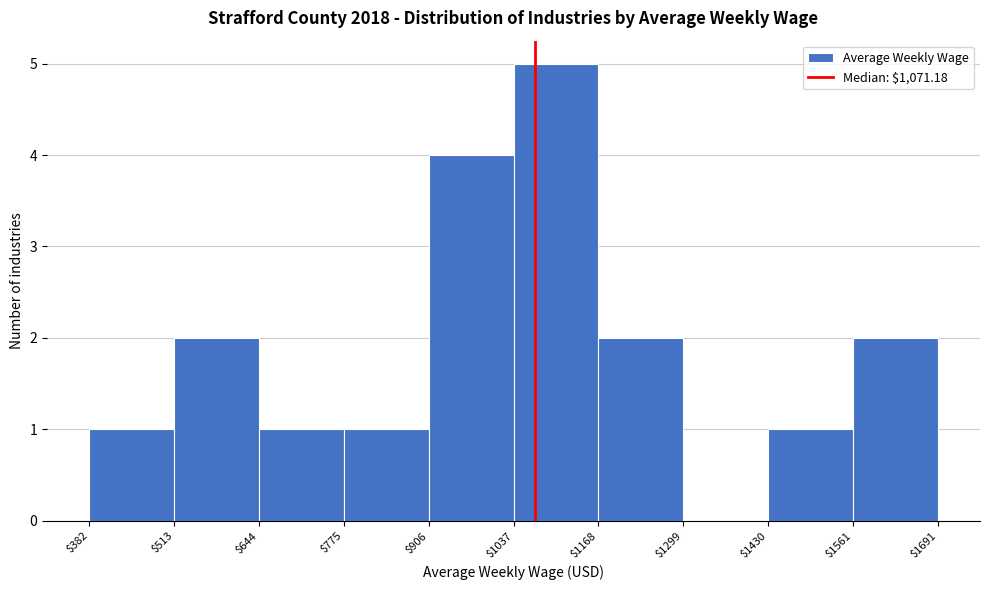

Reading left to right, list every bar in this chart as the range it spans on the x-axis followed by its height. The values are not printed on the chart, so give them approximately, as read against the axis.

$382 to $513: 1
$513 to $644: 2
$644 to $775: 1
$775 to $906: 1
$906 to $1037: 4
$1037 to $1168: 5
$1168 to $1299: 2
$1299 to $1430: 0
$1430 to $1561: 1
$1561 to $1691: 2